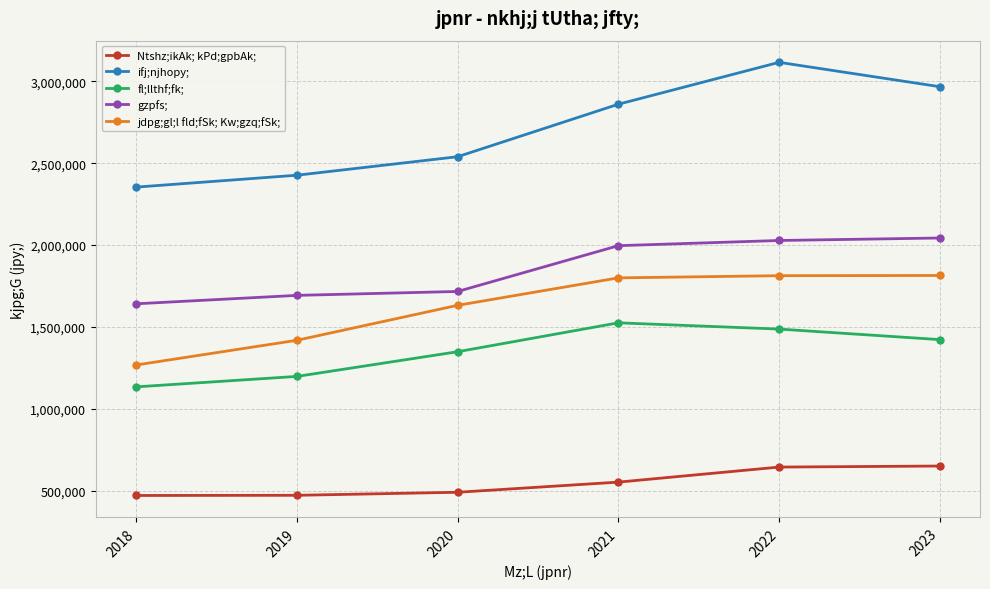

Which series has the largest total across all categories?

ifj;njhopy;